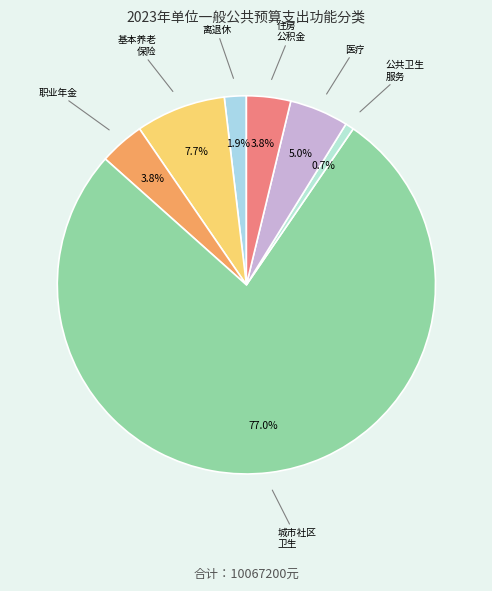

Count the number of slices in the pie.

7